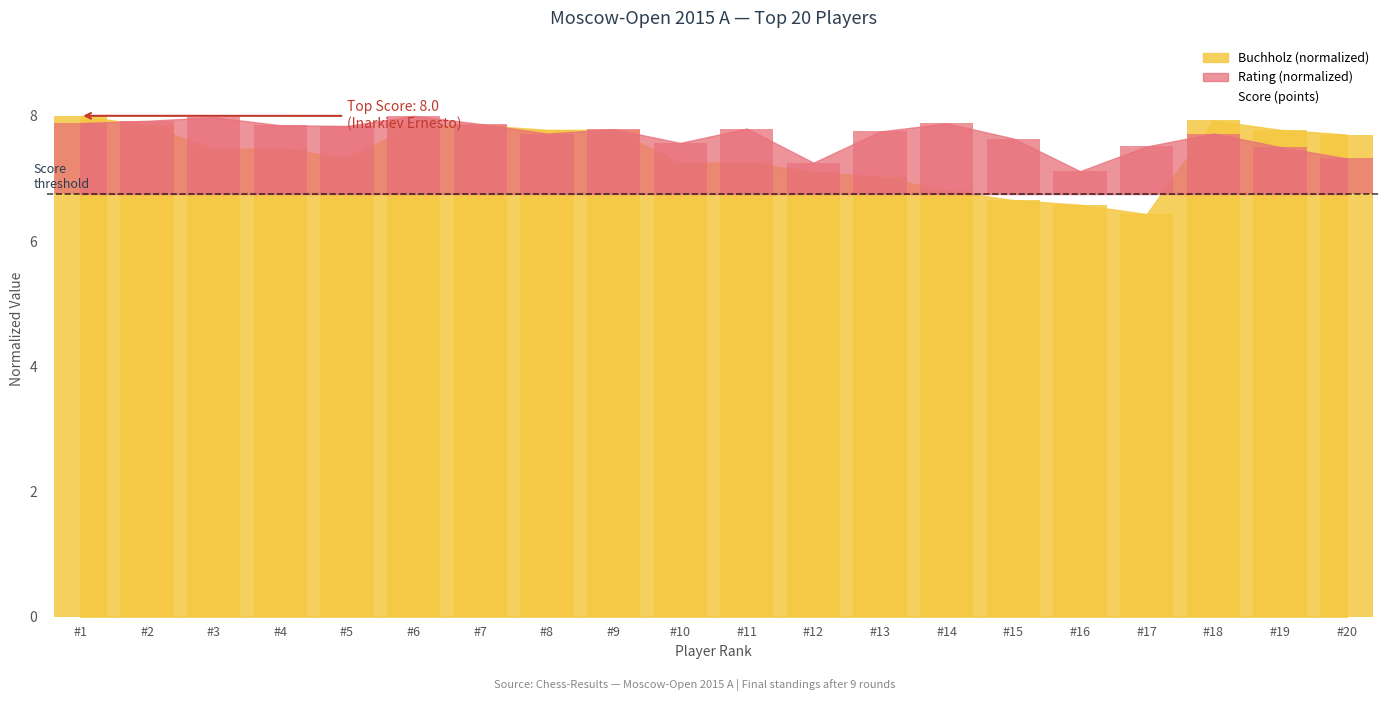

What is the maximum value for Score (points)?

8.0